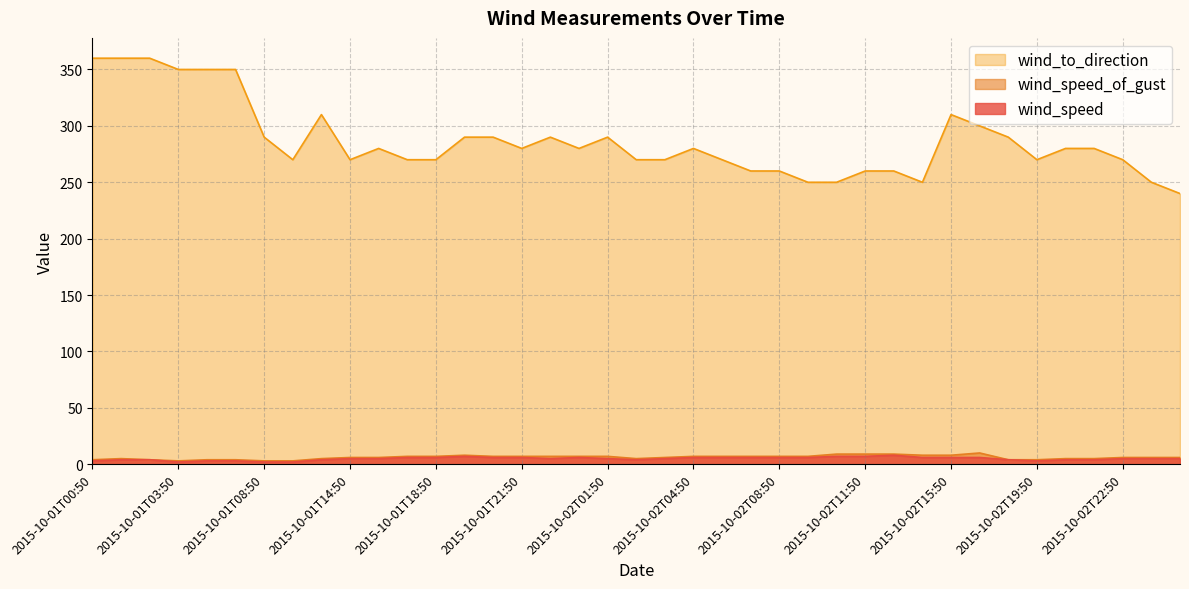

True or false: wind_to_direction has a value of 64 at 2015-10-02T22:50.

False